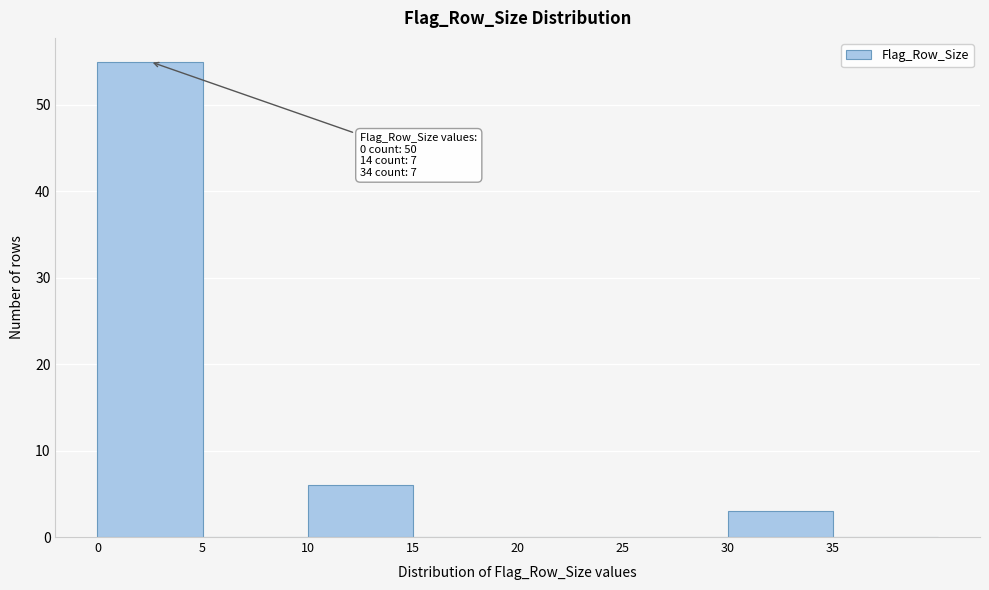

Which range on the x-axis has the tallest bar?

0 to 5